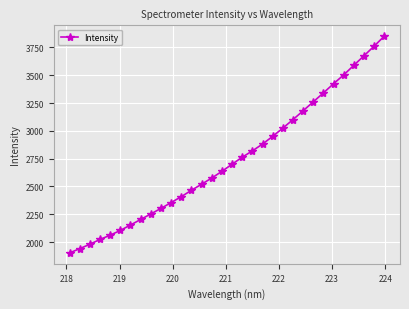

Is this an area chart (filled region under the line)?

No